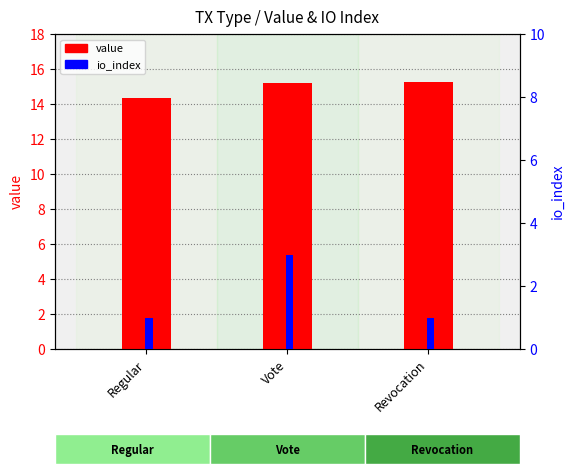

True or false: io_index has a value of 1.0 at Regular.

True